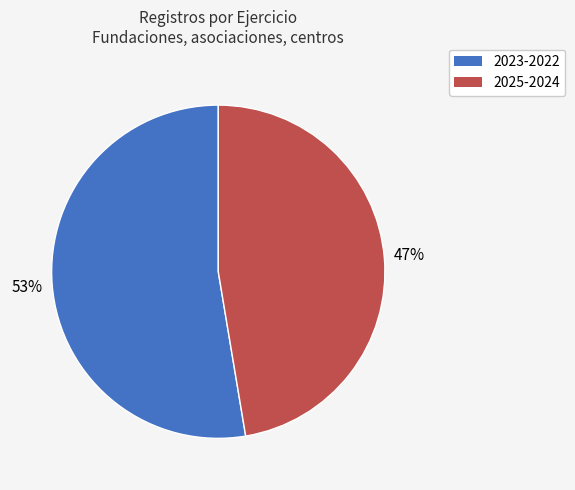

How many slices are in this pie chart?

2